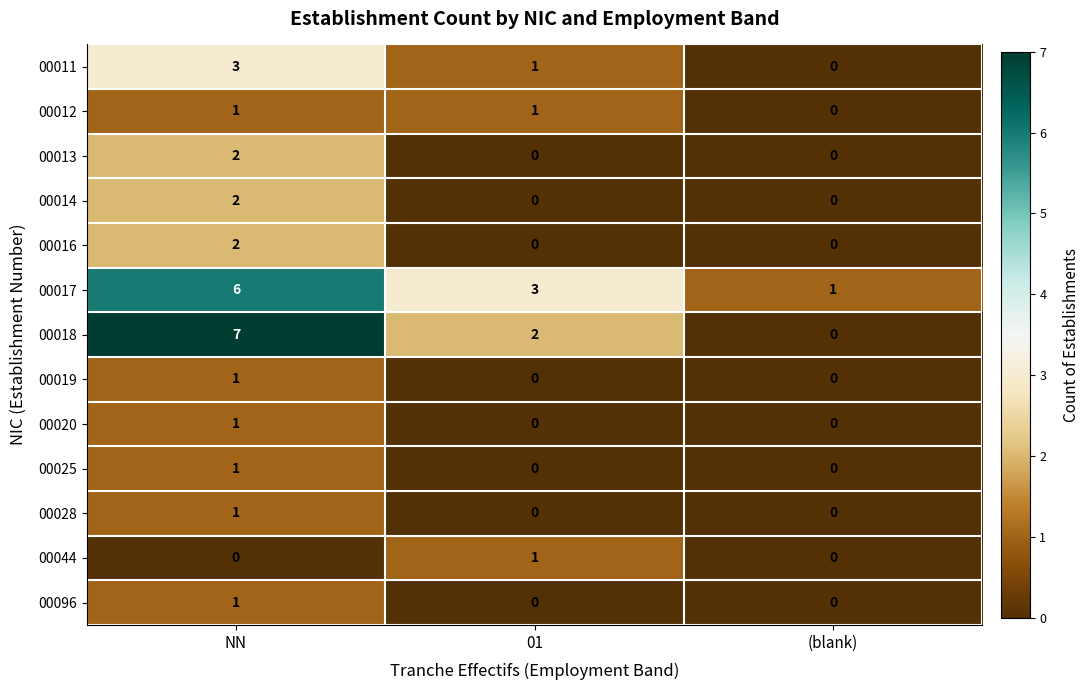

Count the 00011 values in the range 0 to 3.

3